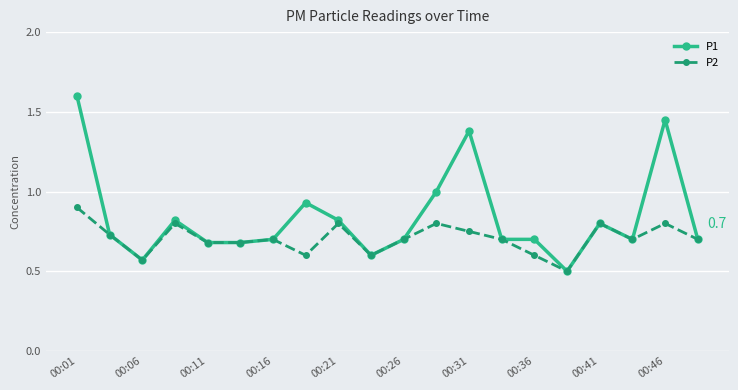

What is the smallest value displayed?

0.5